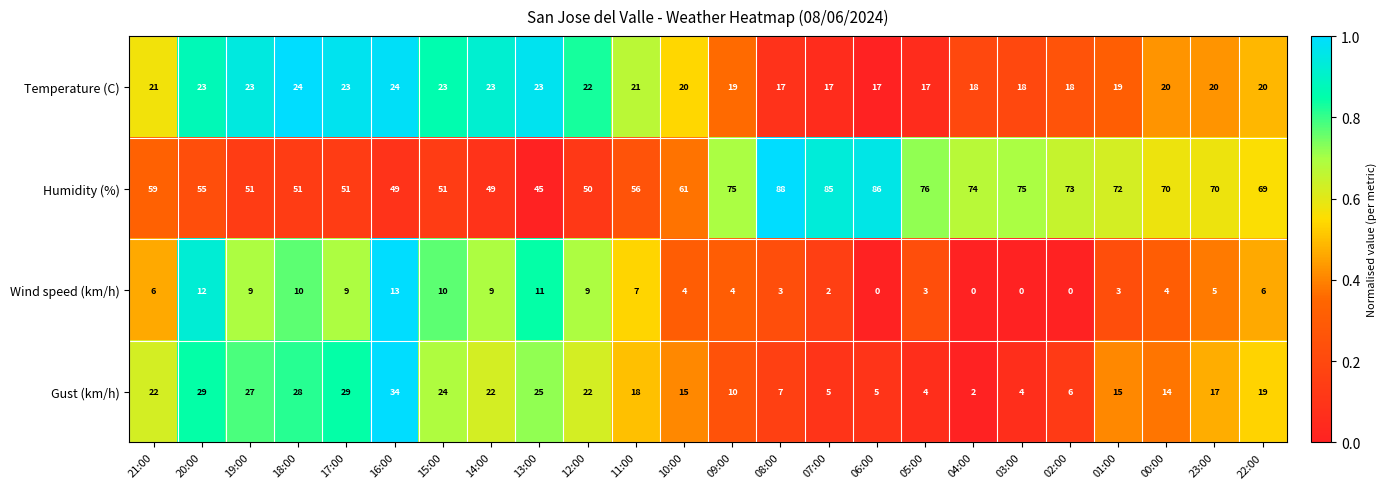

The value of Wind speed (km/h) at 22:00 is 6. True or false?

True